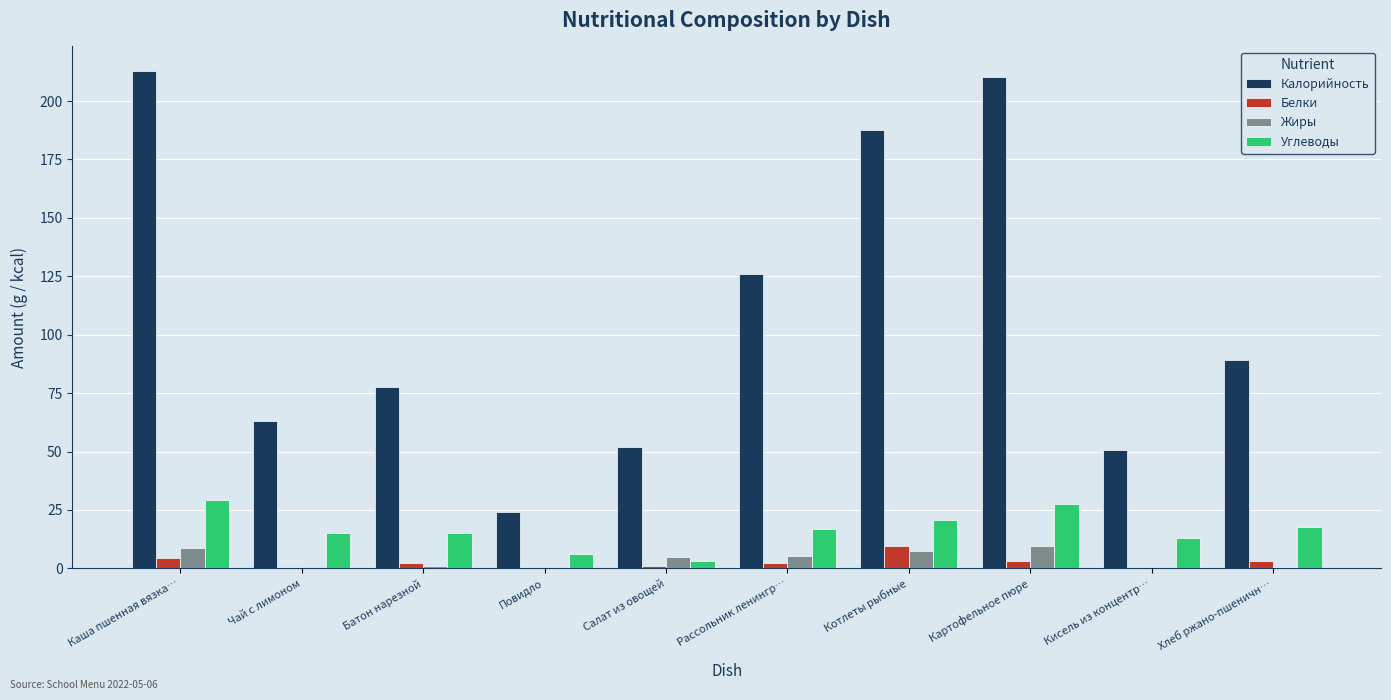

The Белки series shows 0.0 at Повидло. True or false?

True